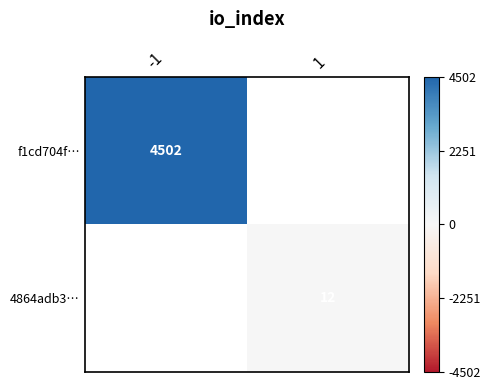

The value of f1cd704f… at -1 is 4502. True or false?

True